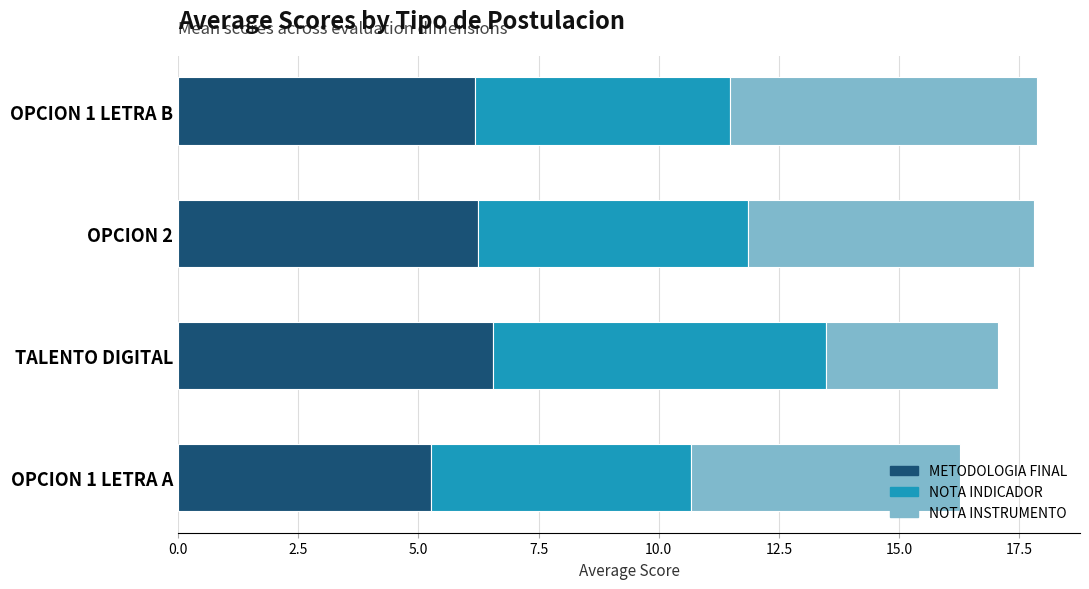

Is it true that METODOLOGIA FINAL equals 5.3 at OPCION 1 LETRA A?

True